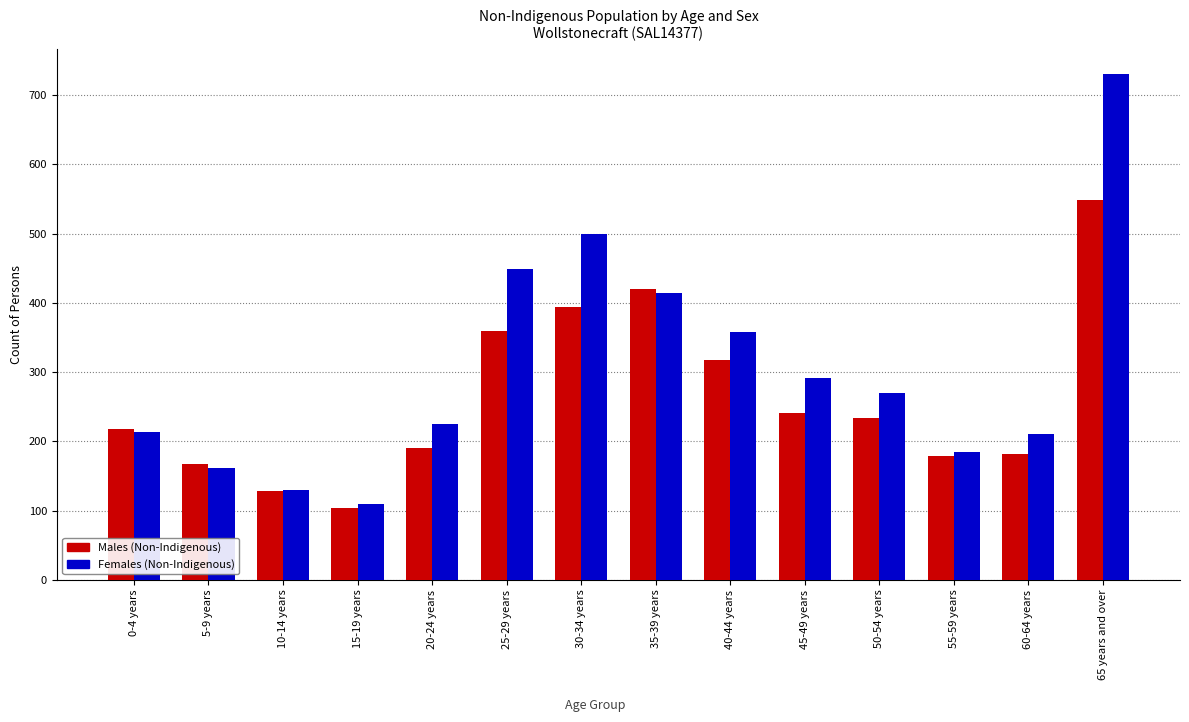

How many groups of bars are there?

14